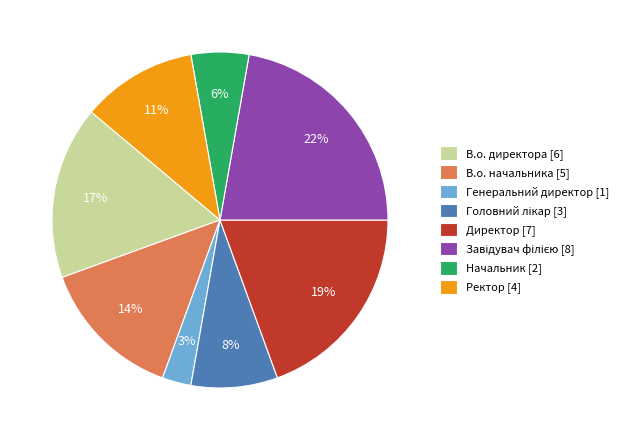

Which has a higher value, Директор [7] or Ректор [4]?

Директор [7]